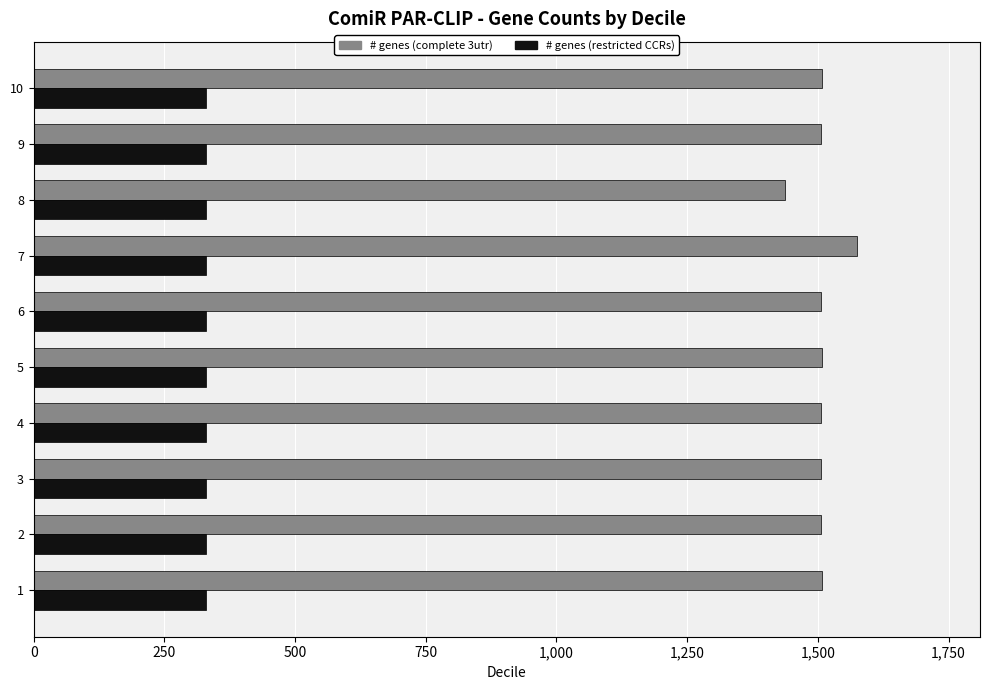

The value of # genes (restricted CCRs) at 3 is 330. True or false?

True